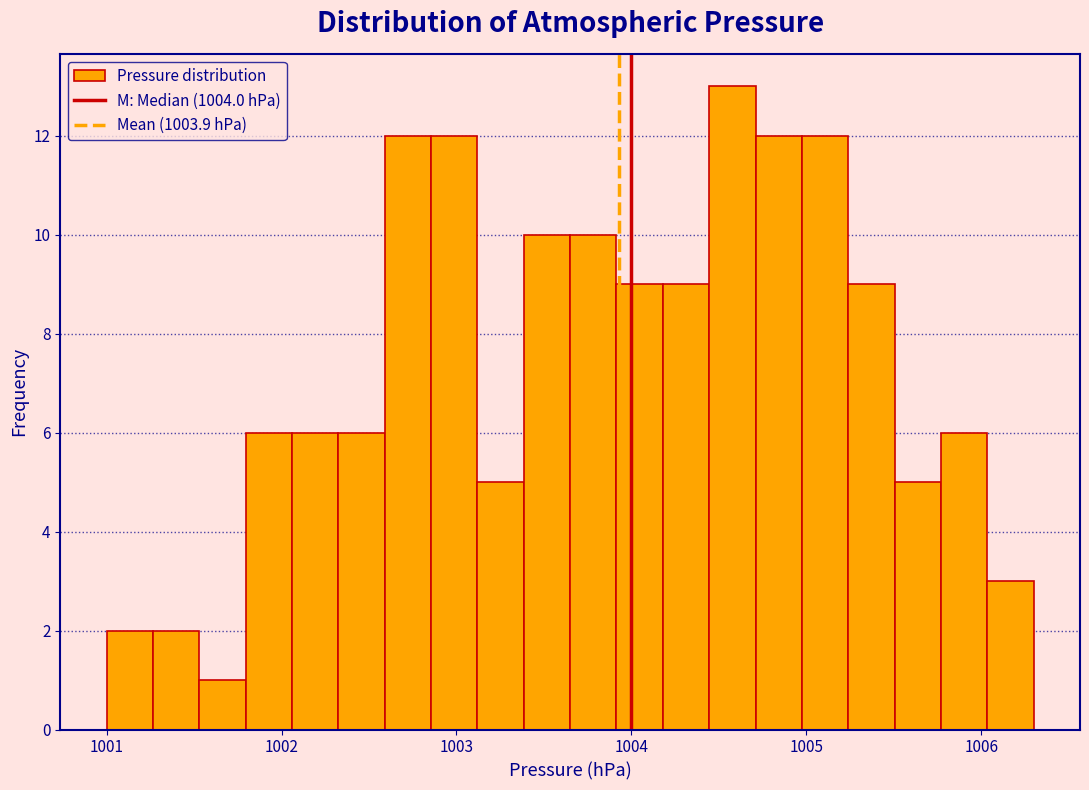

Read against the x-axis, roughly where is the centre of the tallest bar?

1004.6